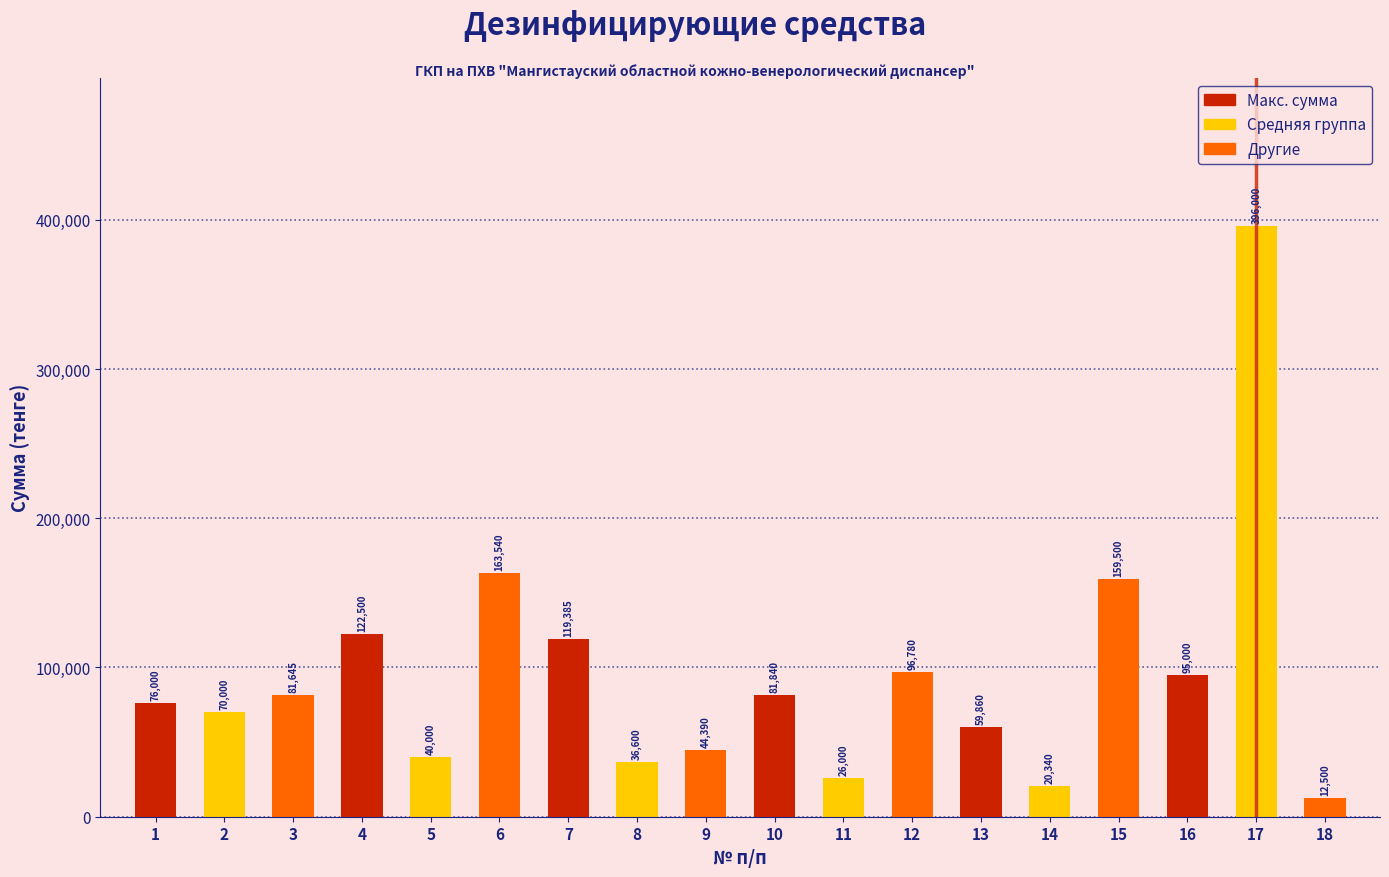

Reading left to right, transcribe all the data shown in this chart.

76000	70000	81645	122500	40000	163540	119385	36600	44390	81840	26000	96780	59860	20340	159500	95000	396000	12500